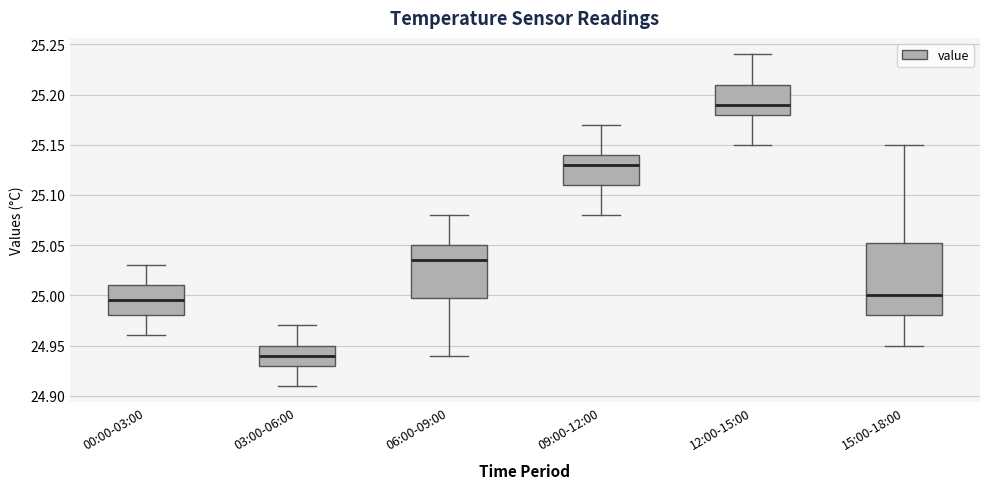

Where is the upper edge of the box for 00:00-03:00 on the y-axis? The values are not printed on the chart, so give them approximately, as read against the axis.

25.010